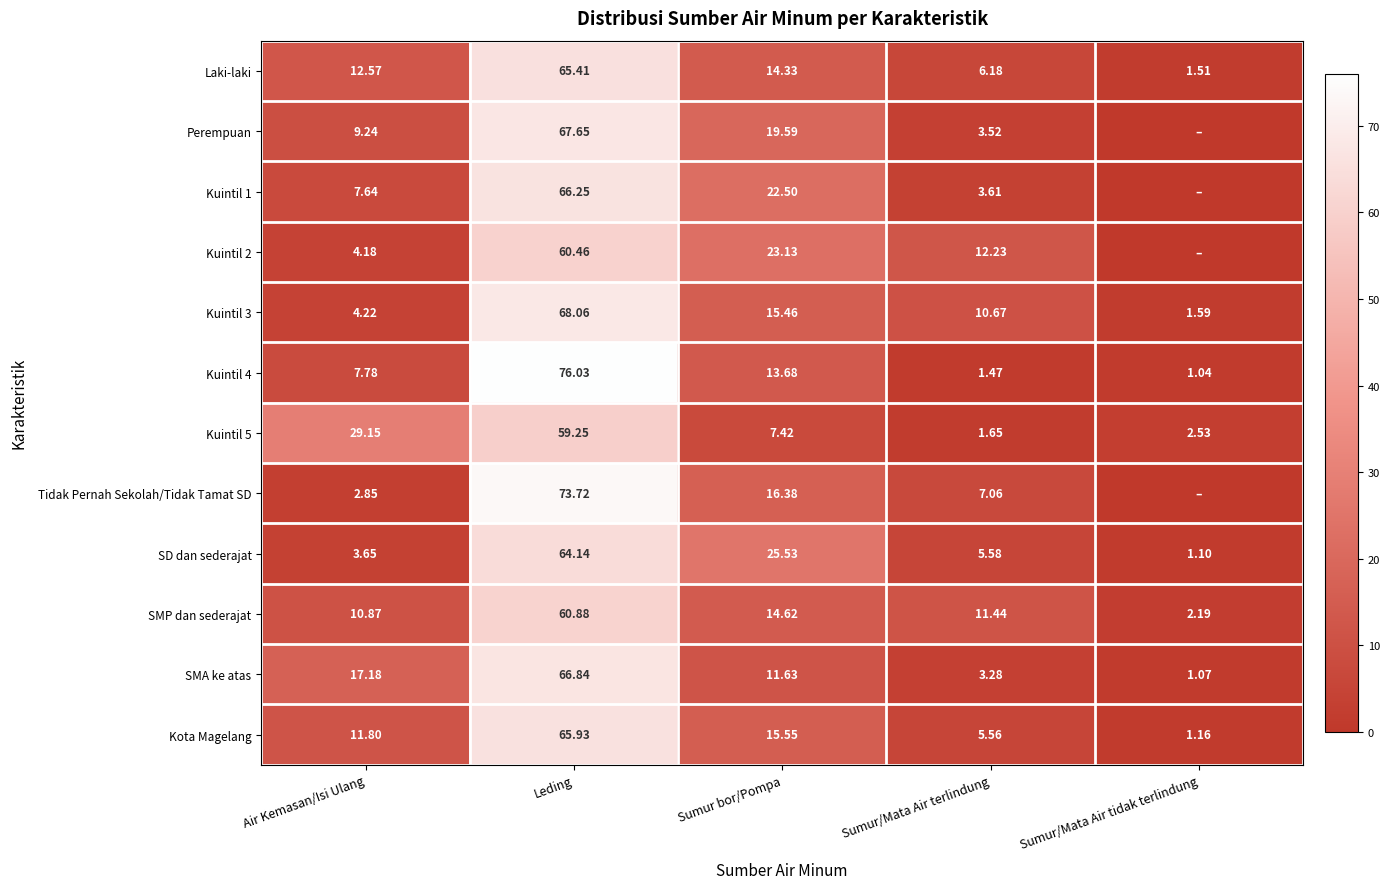

Which series has the largest range (max minus min)?

Kuintil 4